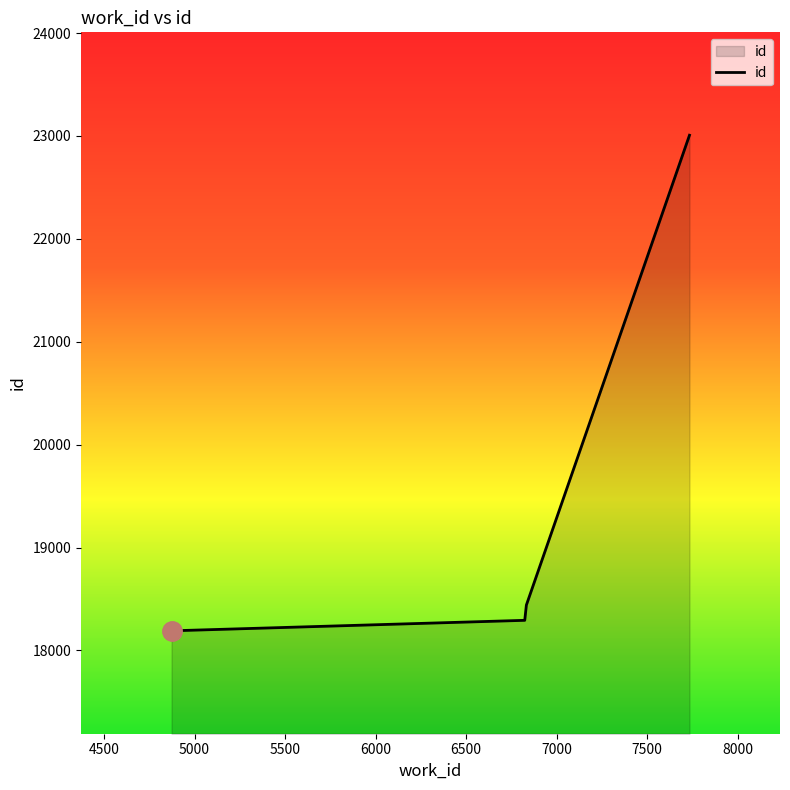

What is the difference between the second highest and second lowest values?

148